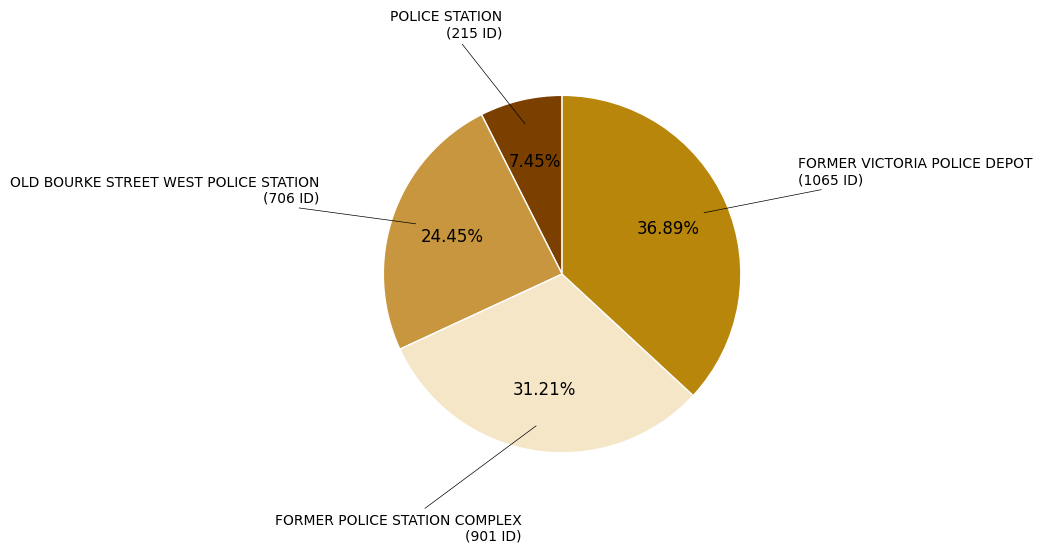

How many segments does this pie chart have?

4